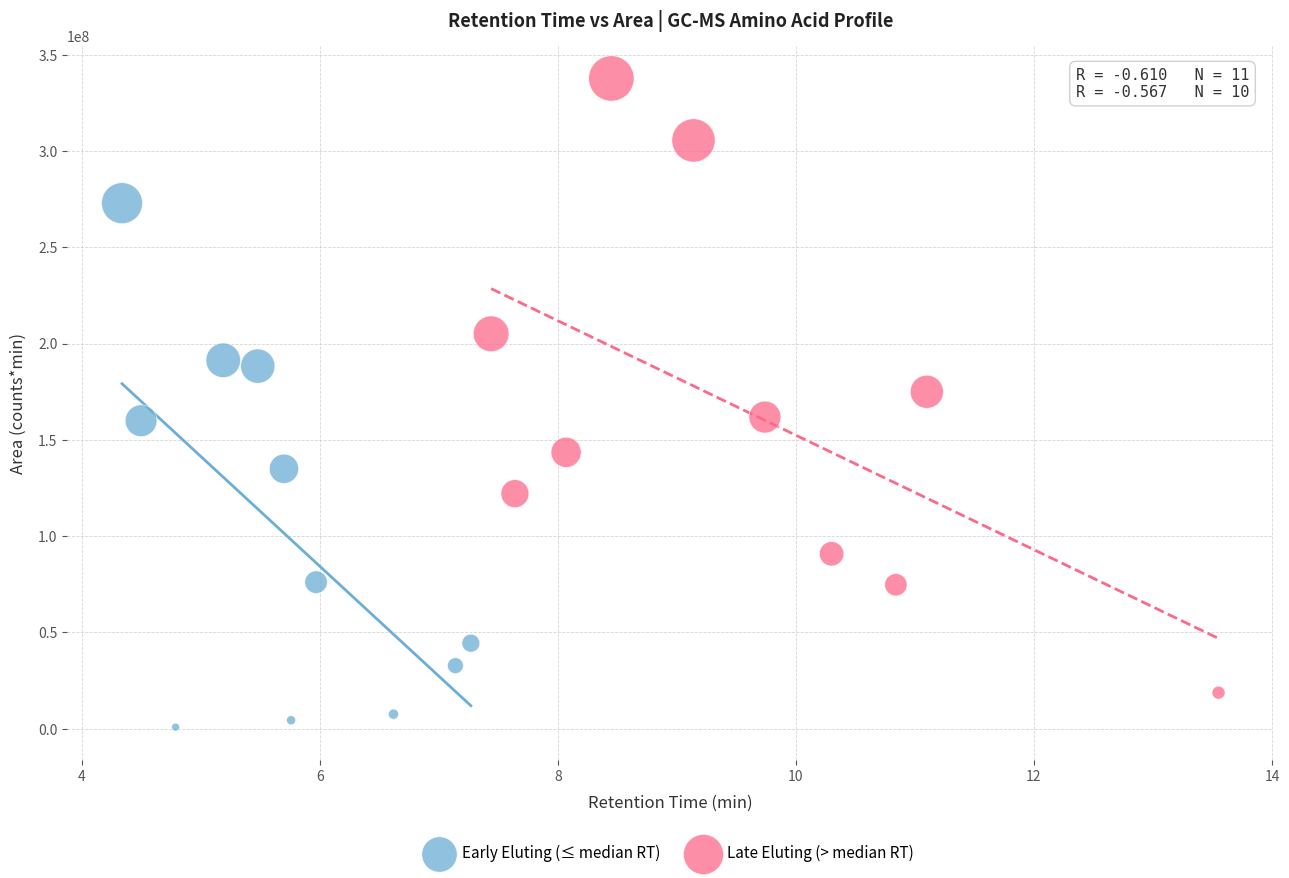

Which series has the largest Y range (max minus min)?

Late Eluting (> median RT)